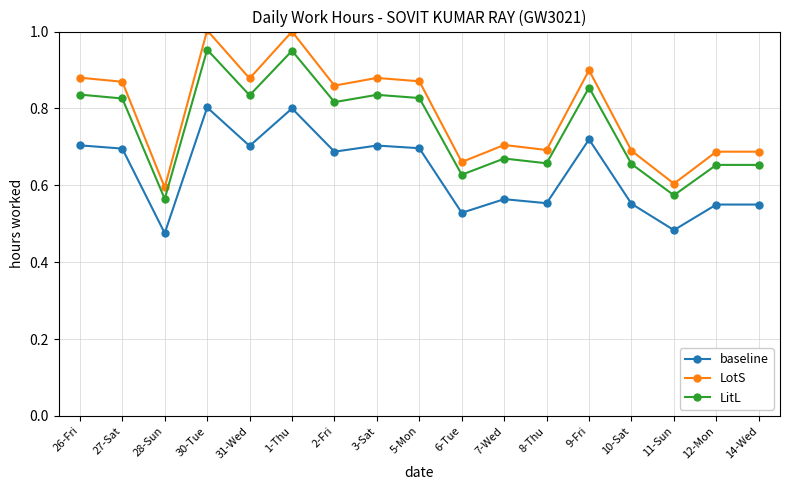

Does the chart display data point markers on the line(s)?

Yes